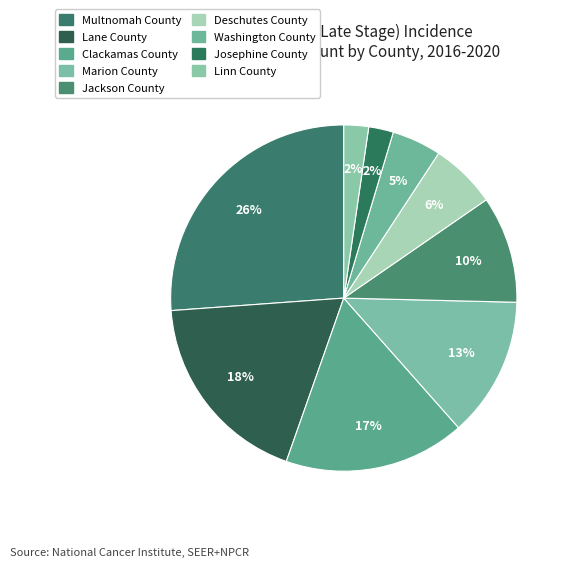

What percentage is NOT represented by Josephine County?

97.7%